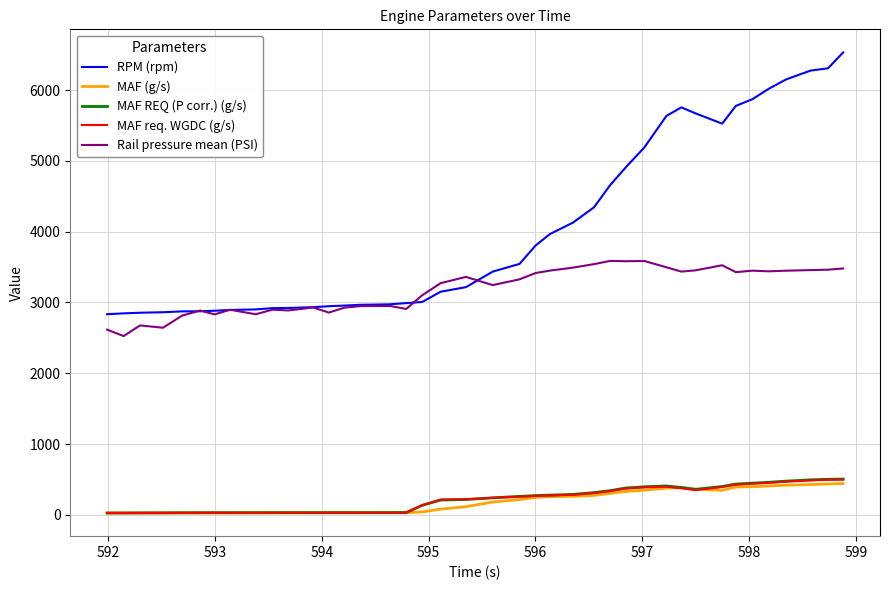

Which series has the largest range (max minus min)?

RPM (rpm)